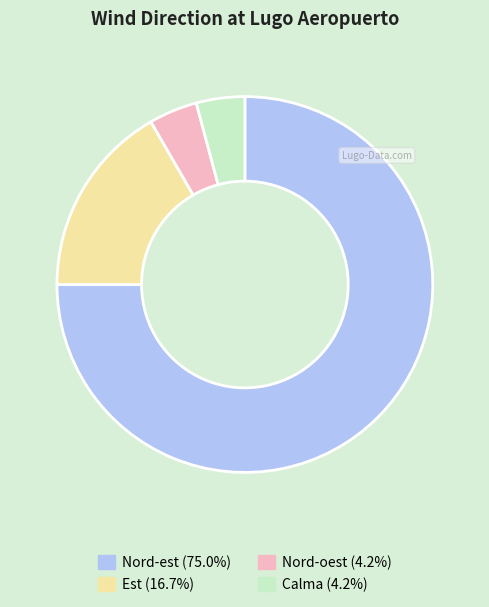

Which has a higher value, Est or Nord-est?

Nord-est